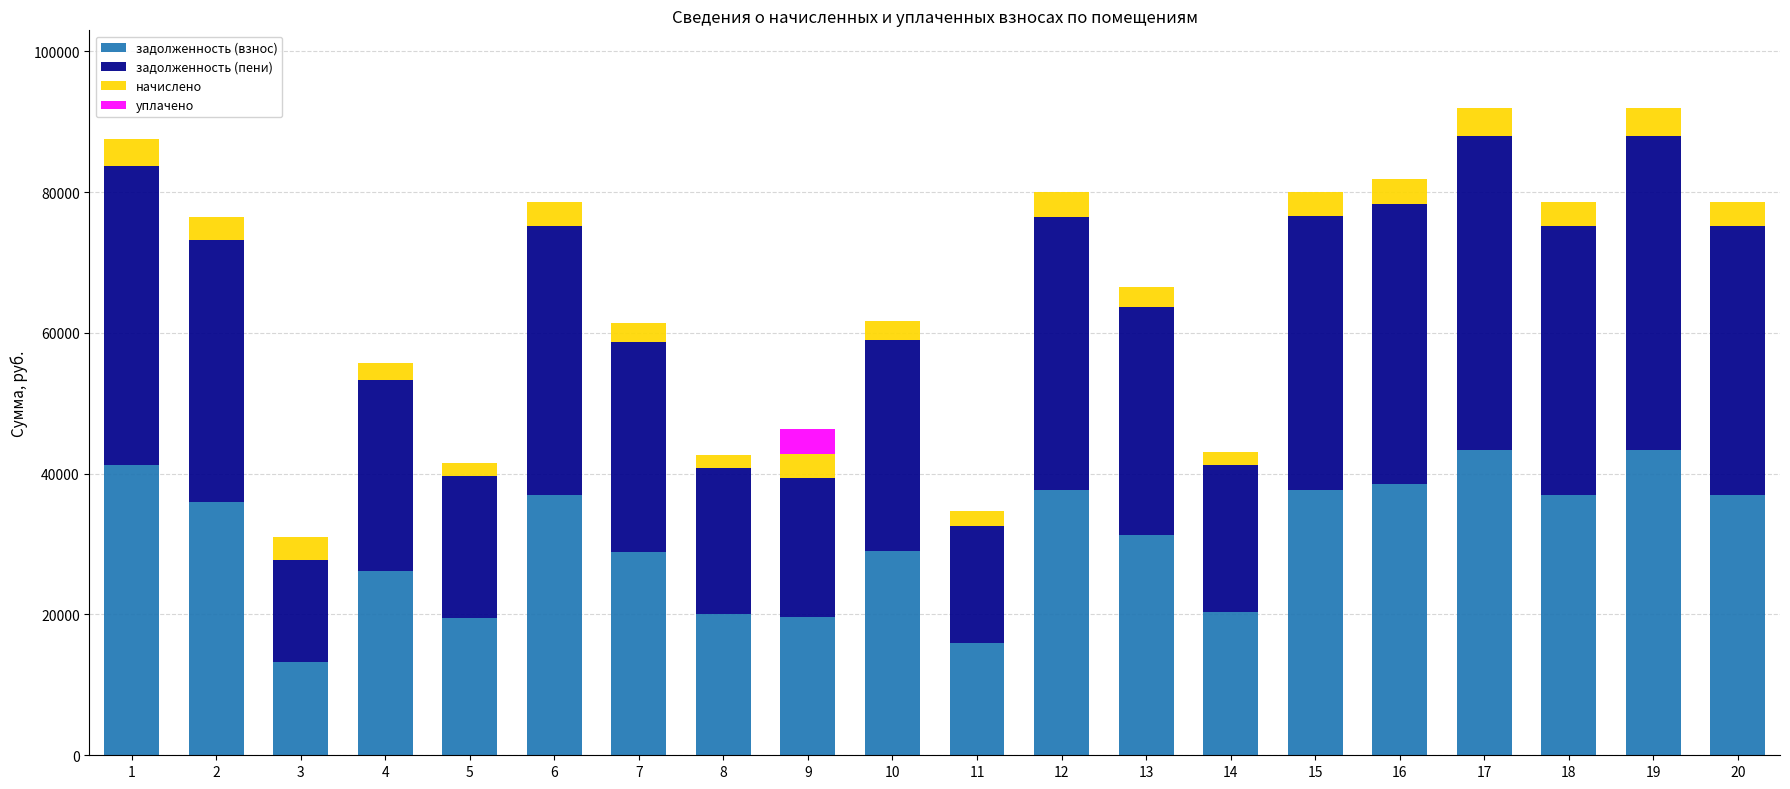

What is the sum of all задолженность (взнос) values?

613331.0